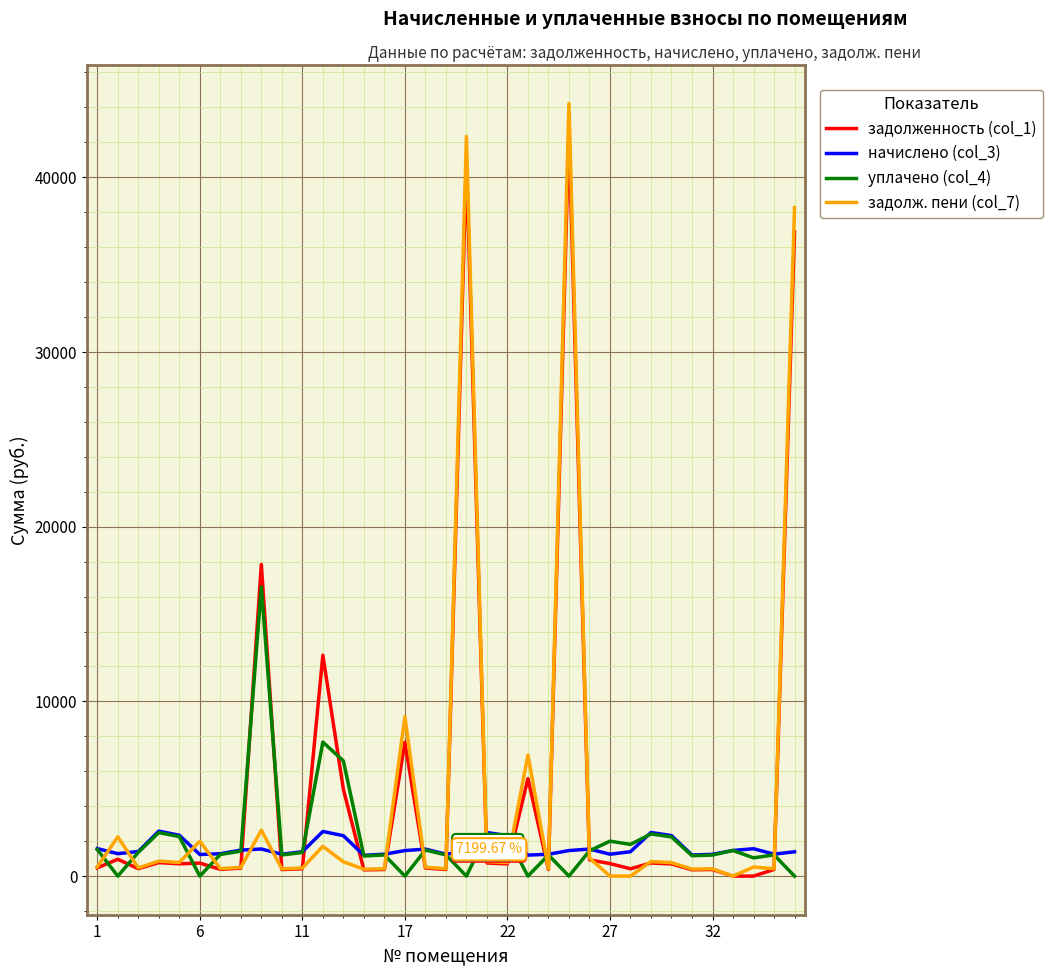

At how many categories does at least one series exceed 20495?

3